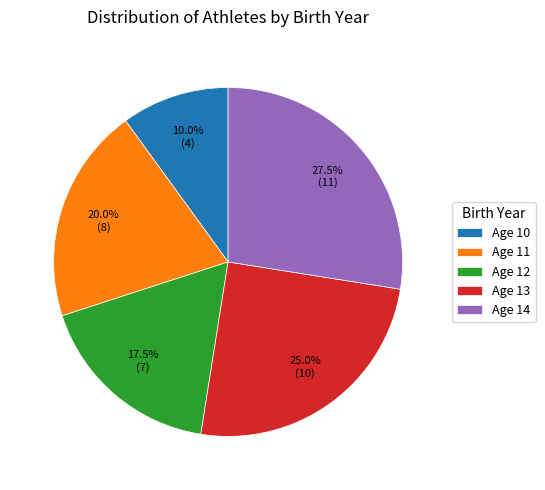

What portion of the pie excludes Age 10?

90.0%